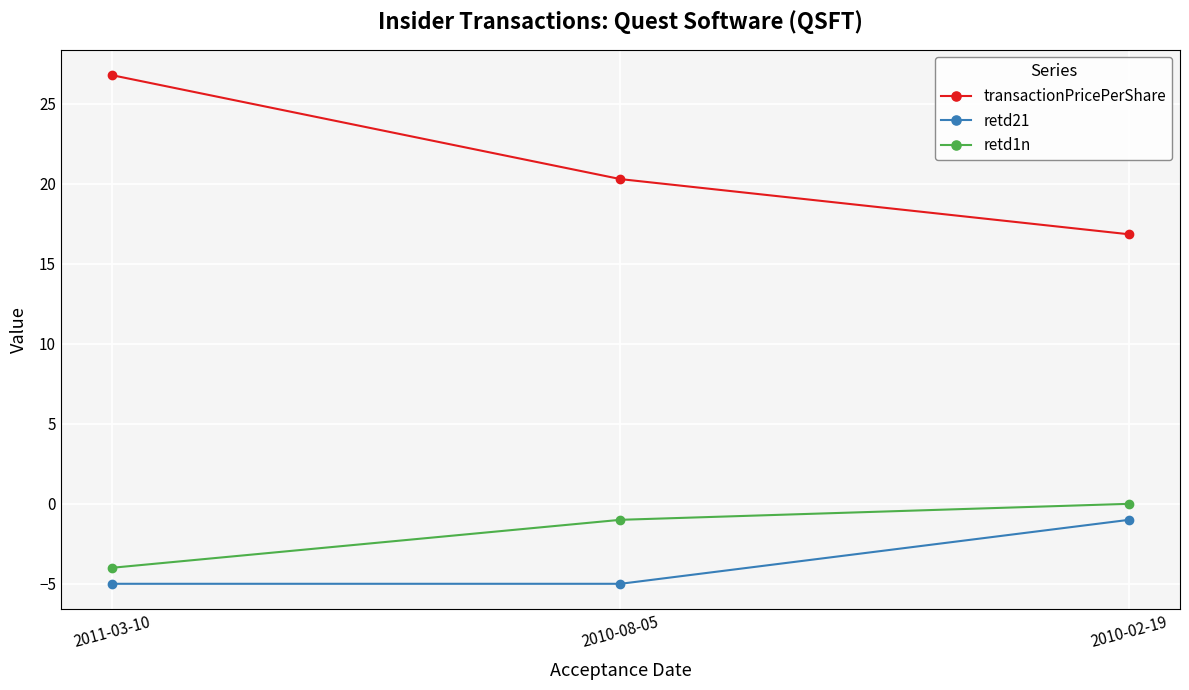

Which series has the largest total across all categories?

transactionPricePerShare